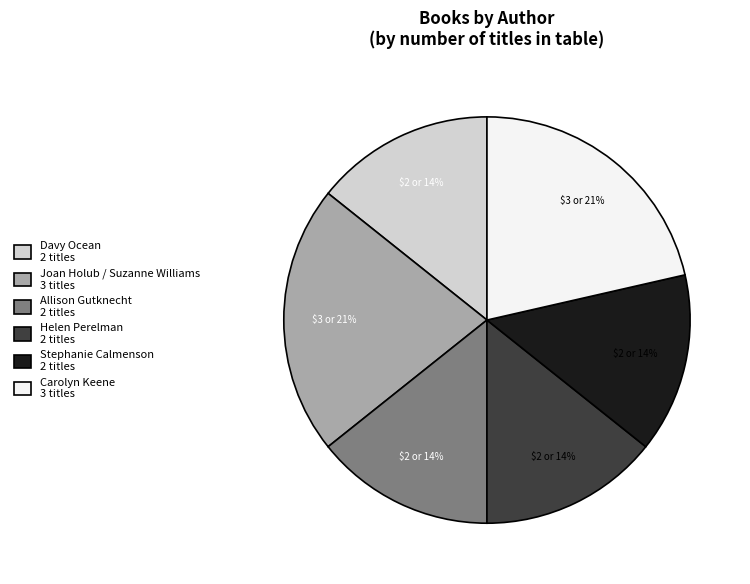

True or false: Stephanie Calmenson 2 titles accounts for 3% of the total.

False